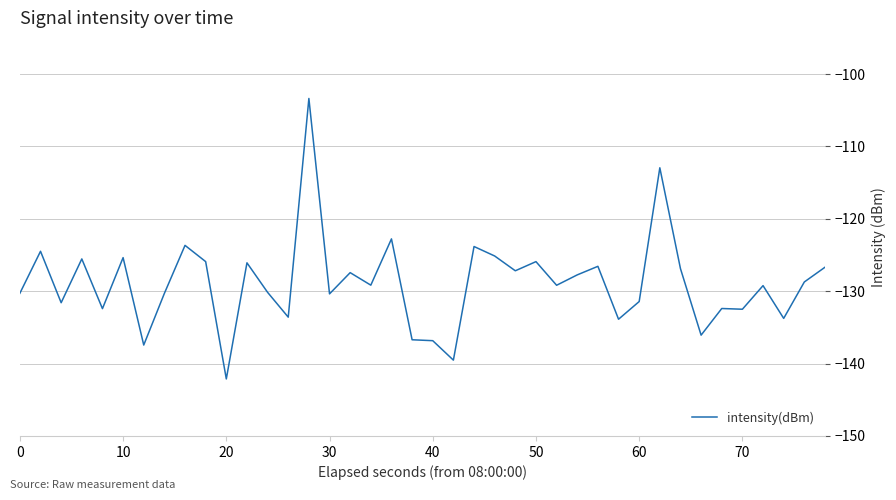

What is the average value?

-128.9